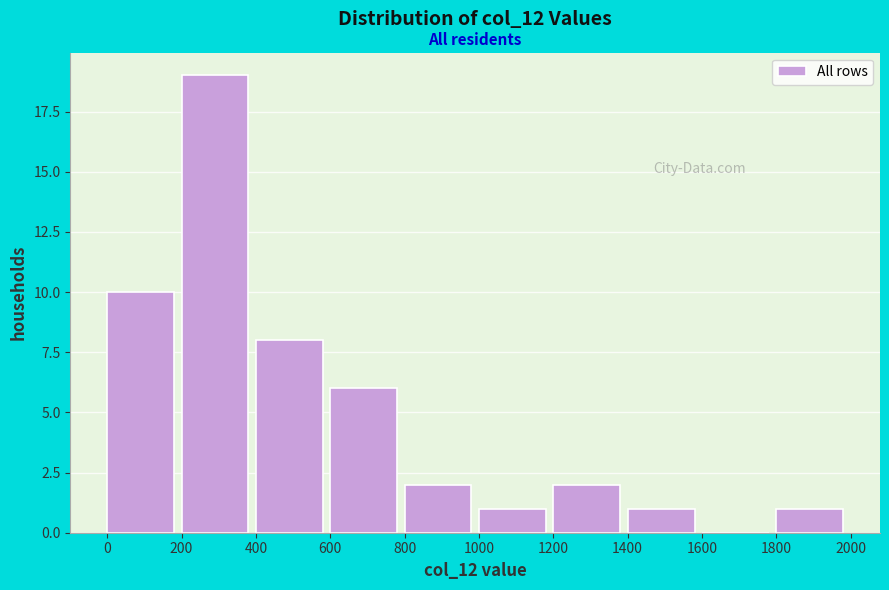

Reading left to right, transcribe this chart: for each bar, give the range it covers on the x-axis and its height. The values are not printed on the chart, so give them approximately, as read against the axis.

0 to 200: 10
200 to 400: 19
400 to 600: 8
600 to 800: 6
800 to 1000: 2
1000 to 1200: 1
1200 to 1400: 2
1400 to 1600: 1
1600 to 1800: 0
1800 to 2000: 1